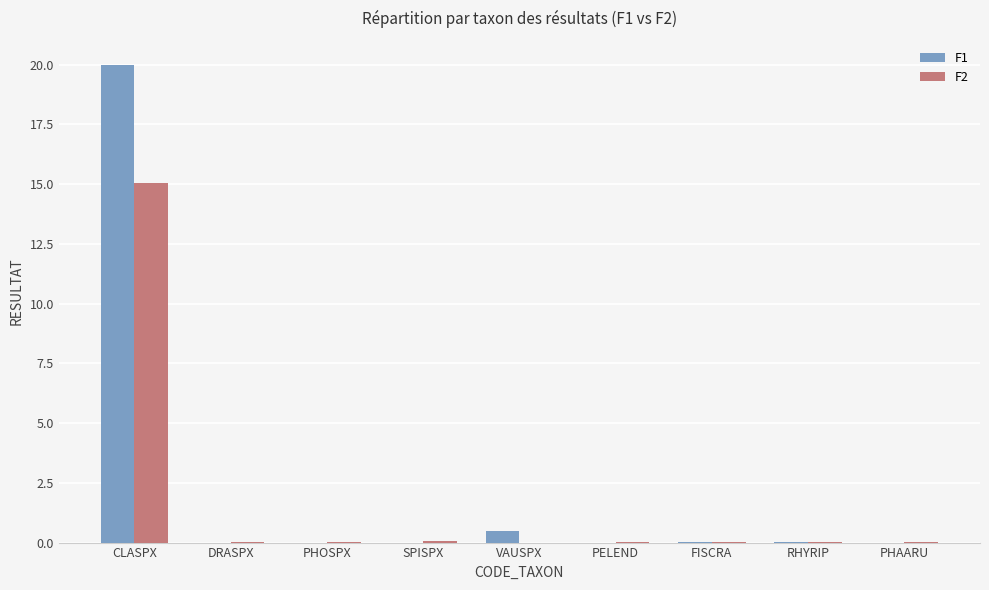

What is the sum of all F1 values?

20.5